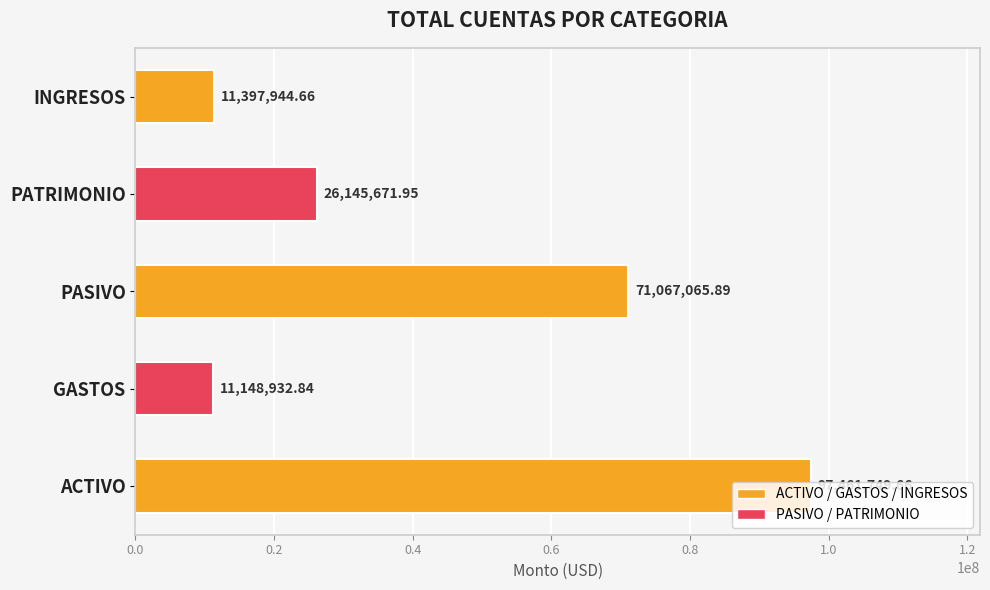

Where is the data nearest to the value 54305341?

PASIVO